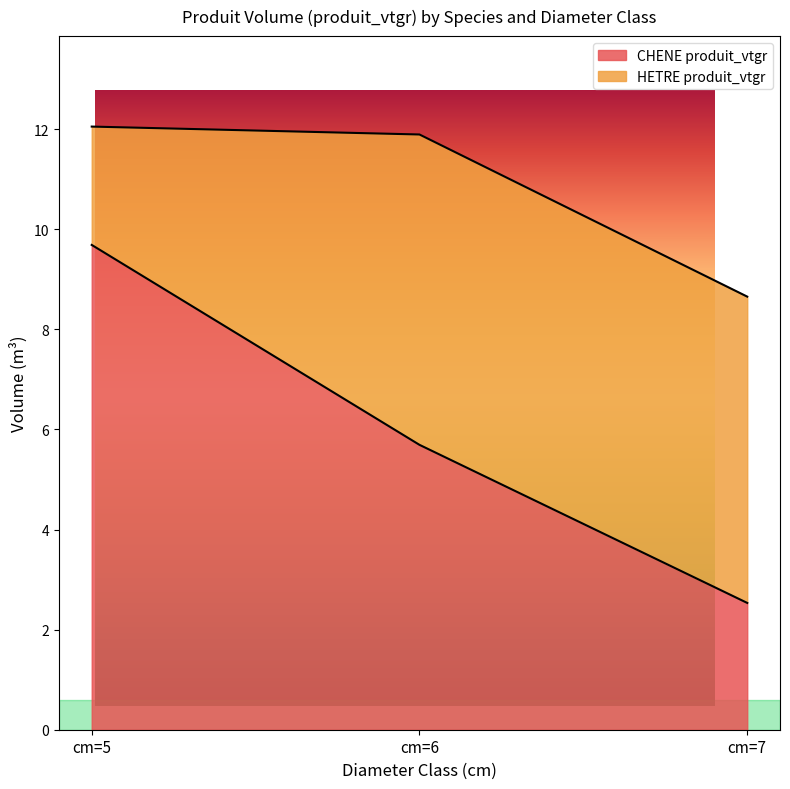

Read the value at cm=7.

2.5